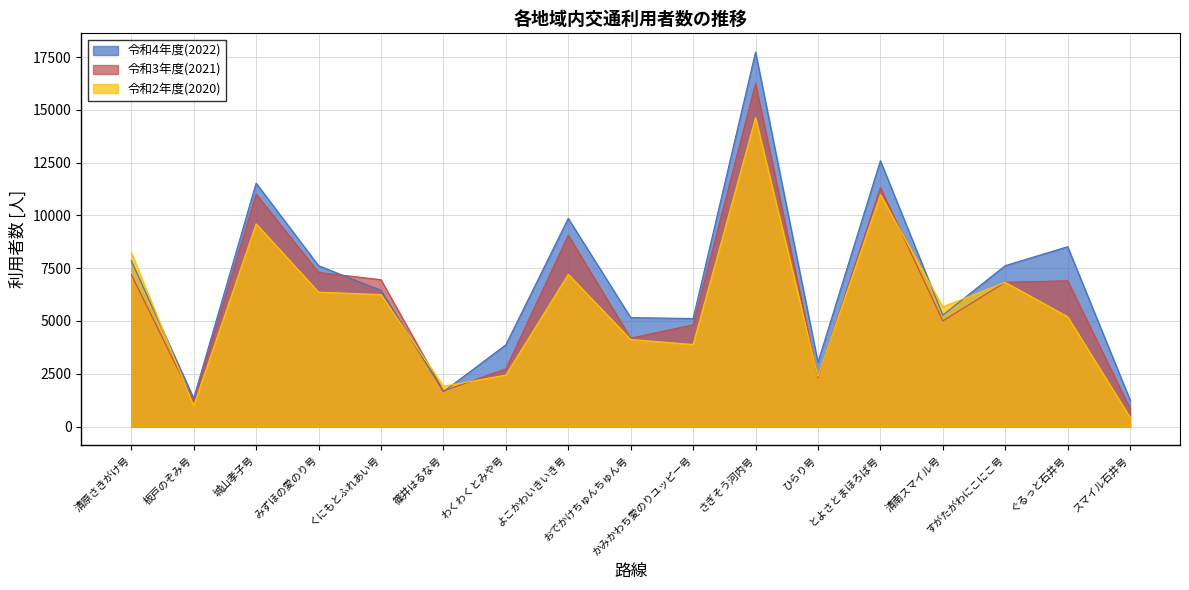

What is the maximum value shown in the chart?

17739